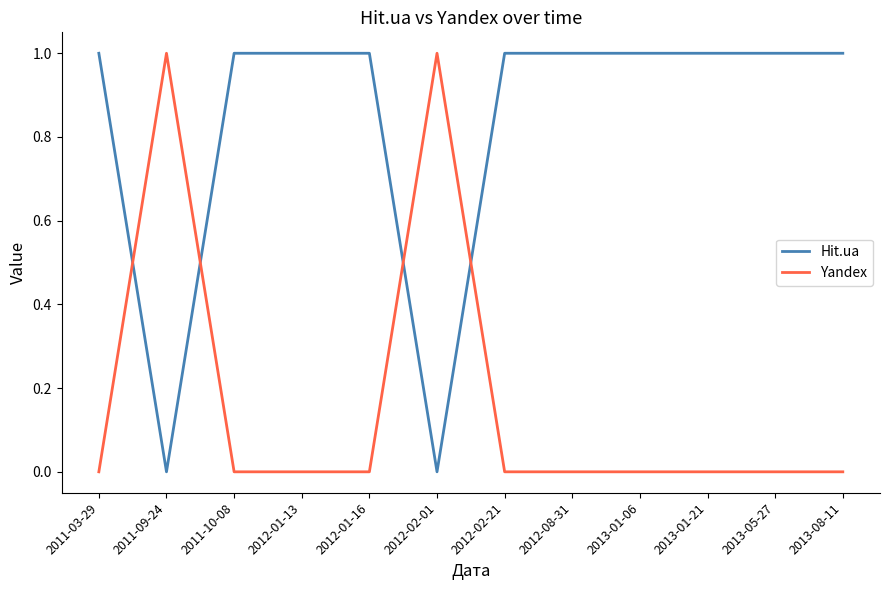

Reading left to right, extract all data points from this chart.

Hit.ua: 1	0	1	1	1	0	1	1	1	1	1	1
Yandex: 0	1	0	0	0	1	0	0	0	0	0	0